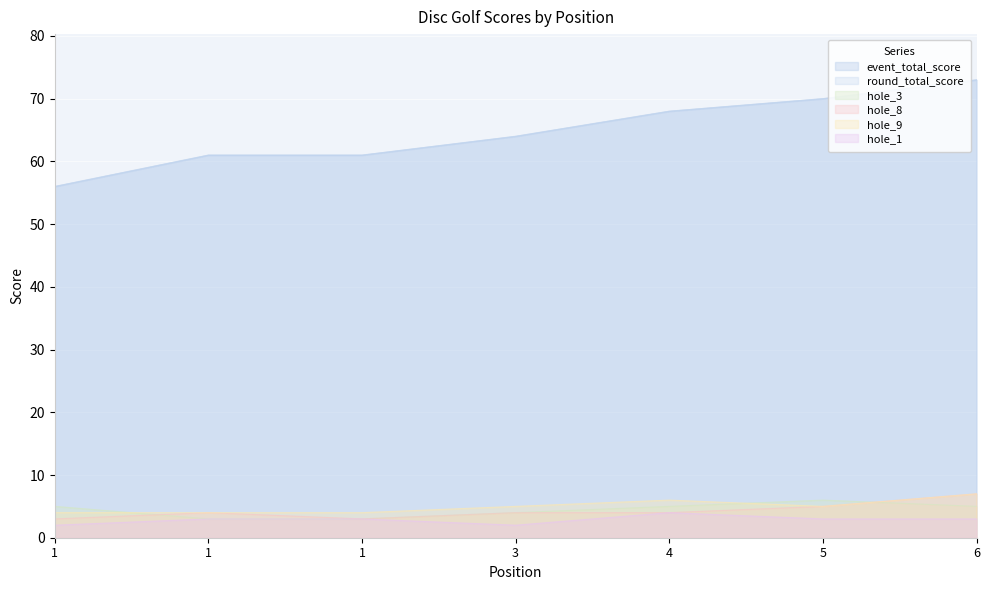

At which label does round_total_score first exceed 64?

4